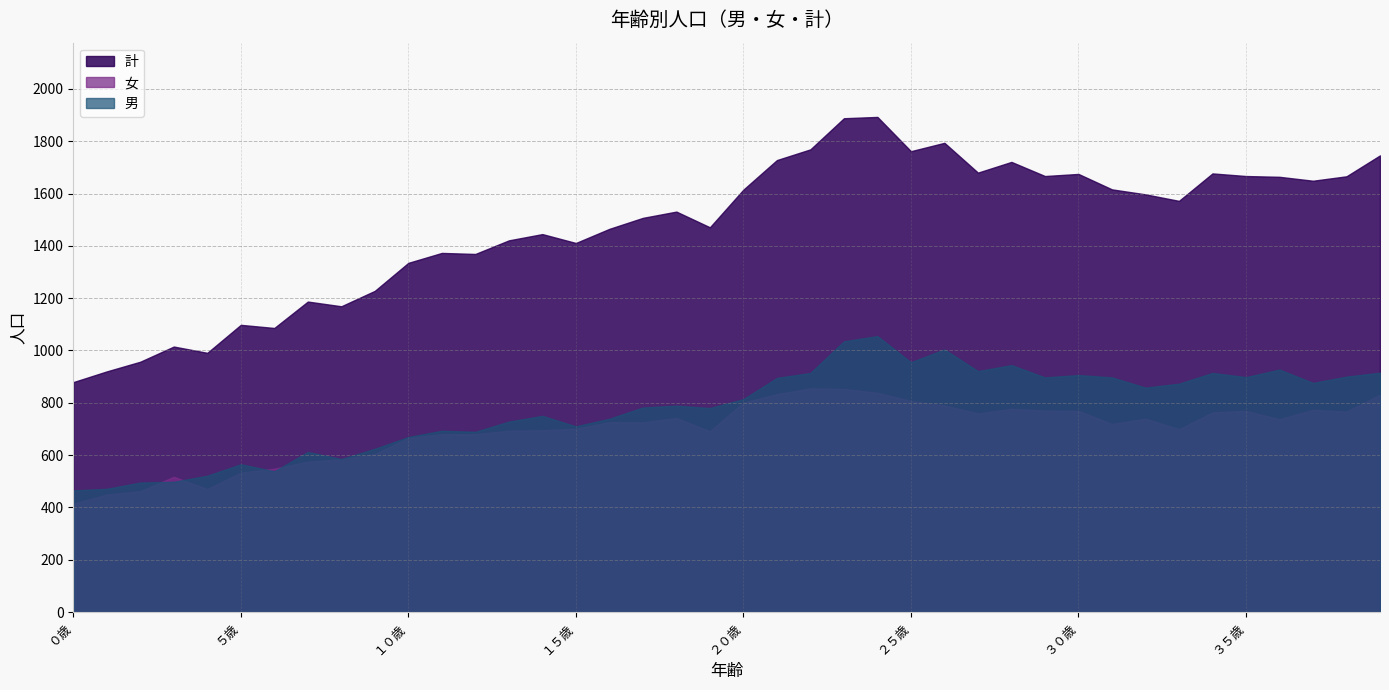

What is the highest value of the 男 series?

1055